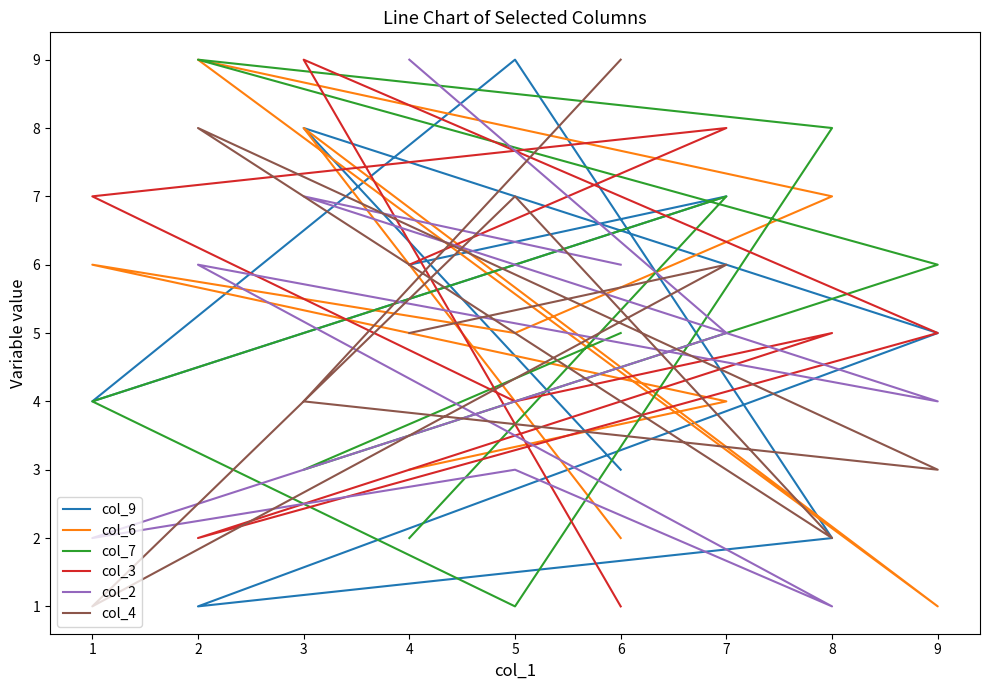

What is the difference between the col_9 values at 5 and 9?

4